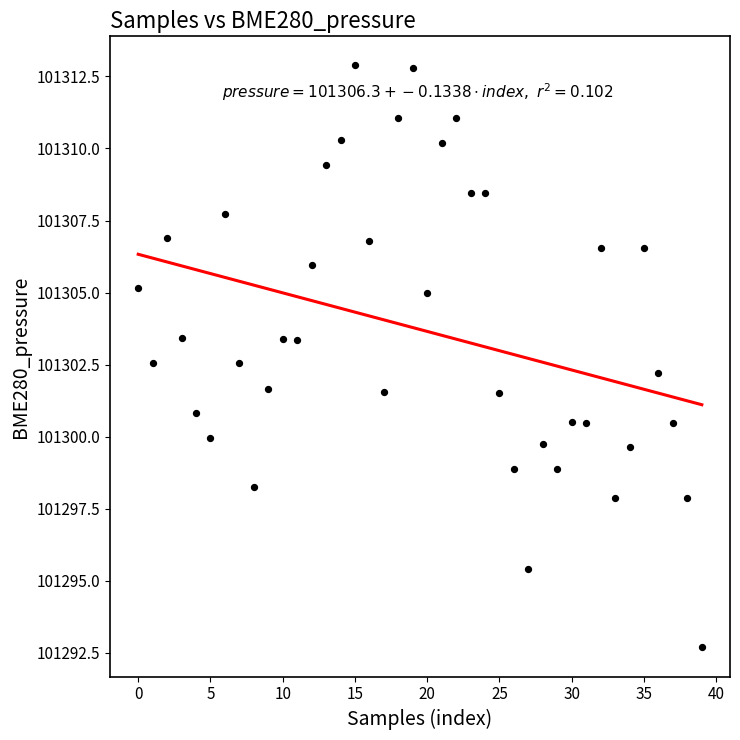

What is the range of Y values (max minus min)?

20.2